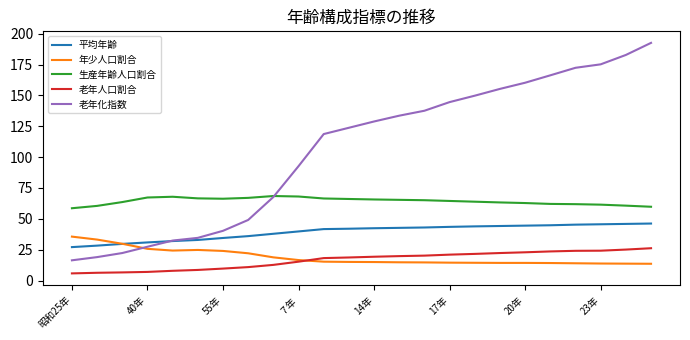

Which series has the widest spread of values?

老年化指数